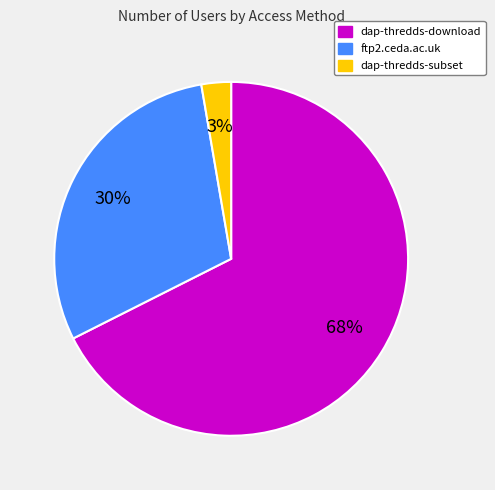

Combined, do ftp2.ceda.ac.uk and dap-thredds-download account for over 50%?

Yes